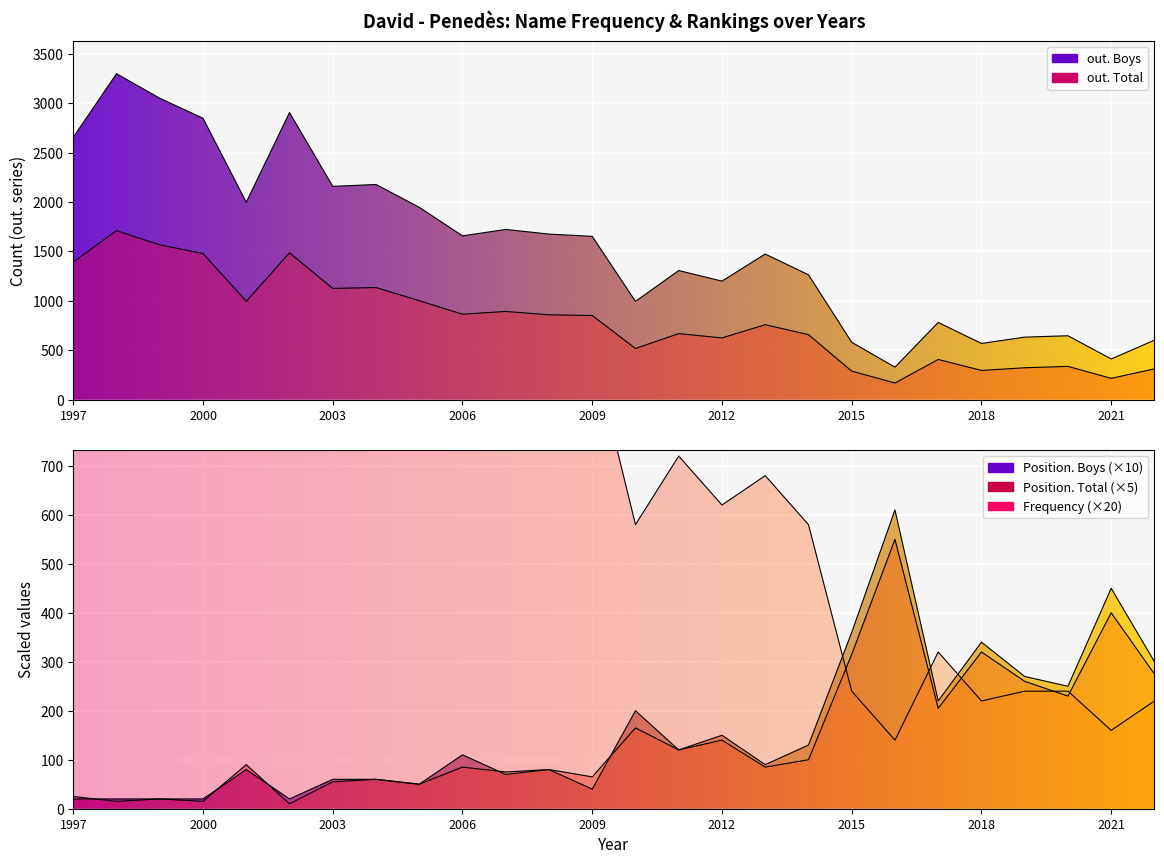

After their last crossing, which series has the higher values: Position. Total or Frequency?

Position. Total